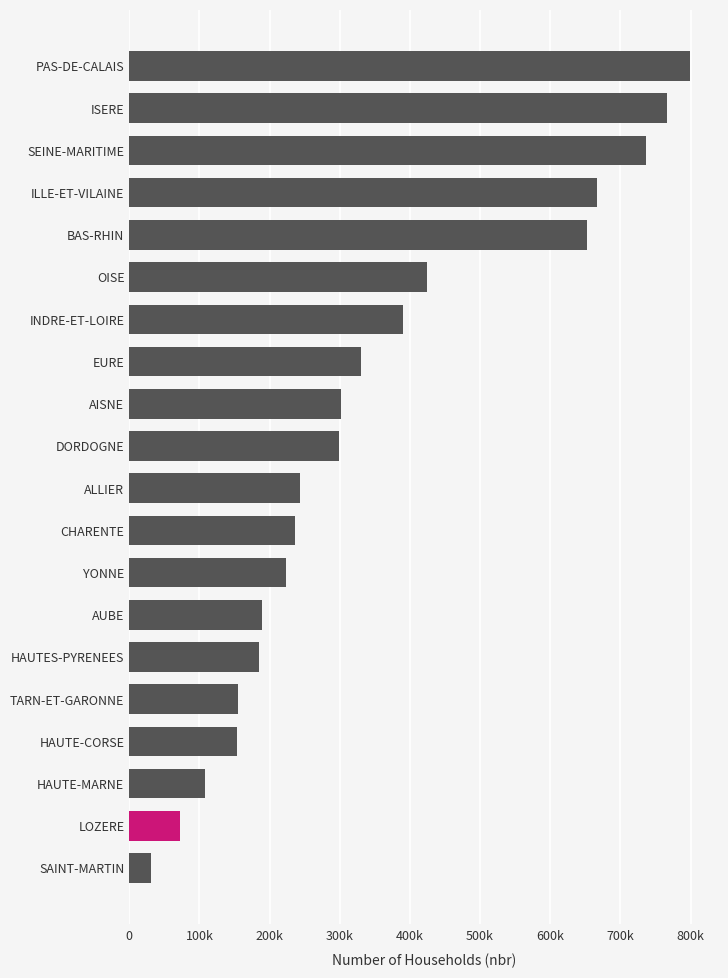

Are the bars horizontal?

Yes